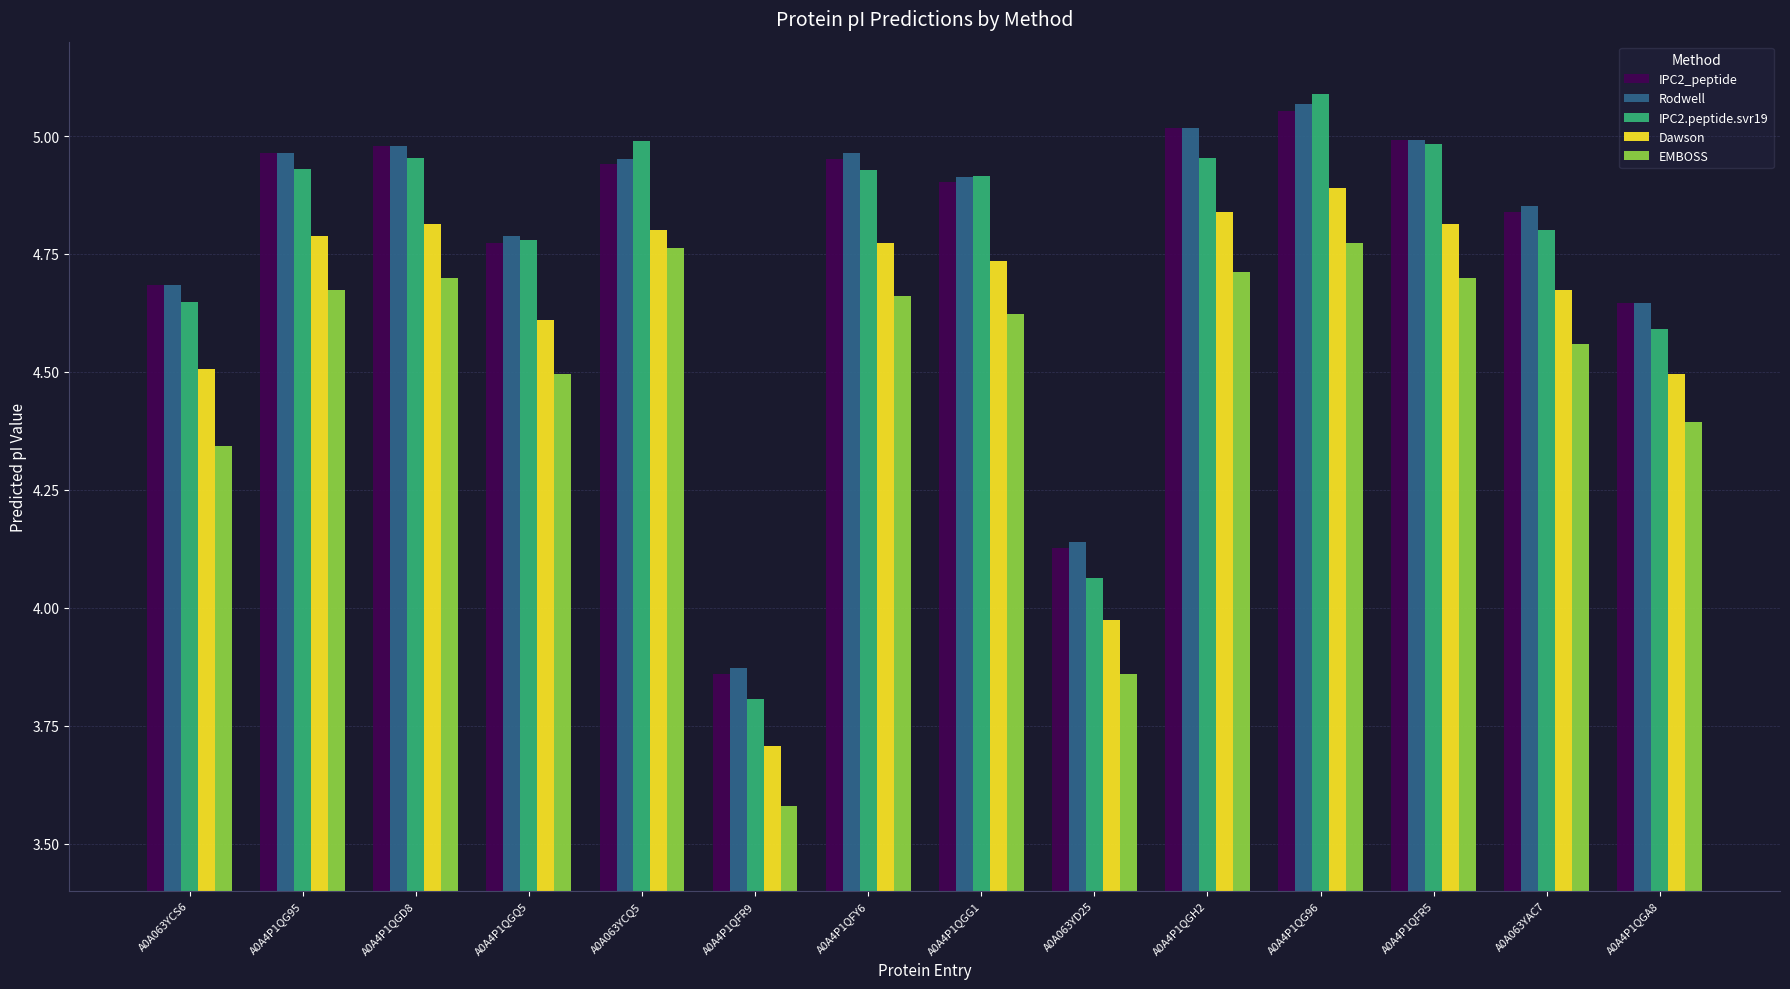

What is the label of the 13th bar from the right?

A0A4P1QG95